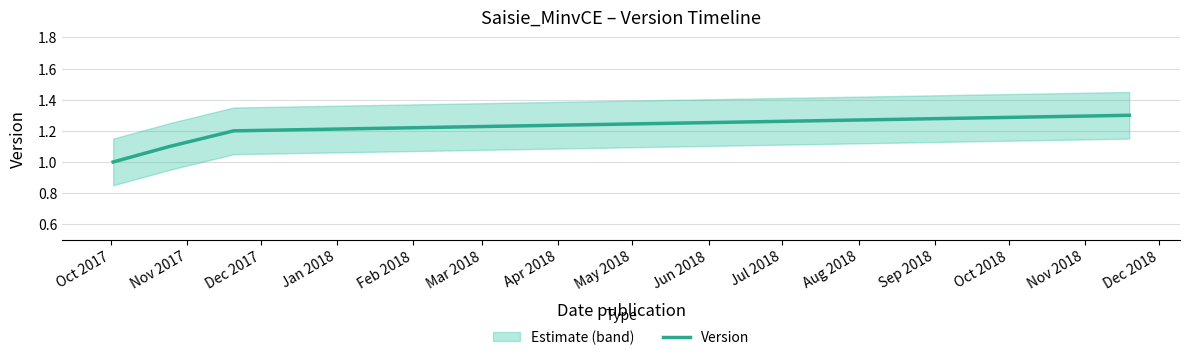

What is the highest value of the Version series?

1.3